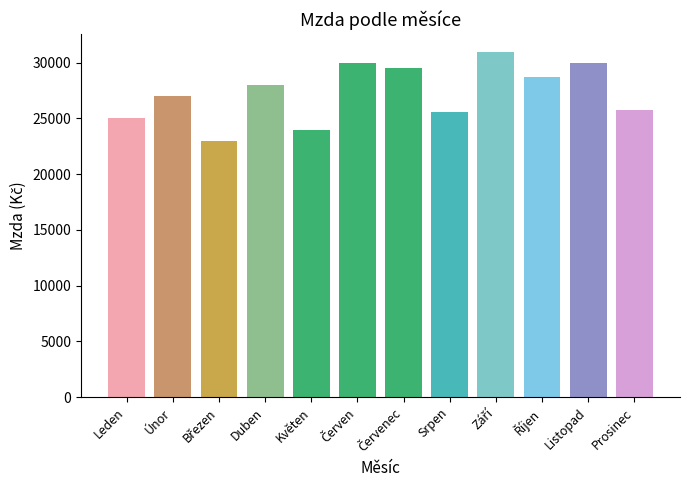

Is it true that the value at Prosinec is 35403?

False